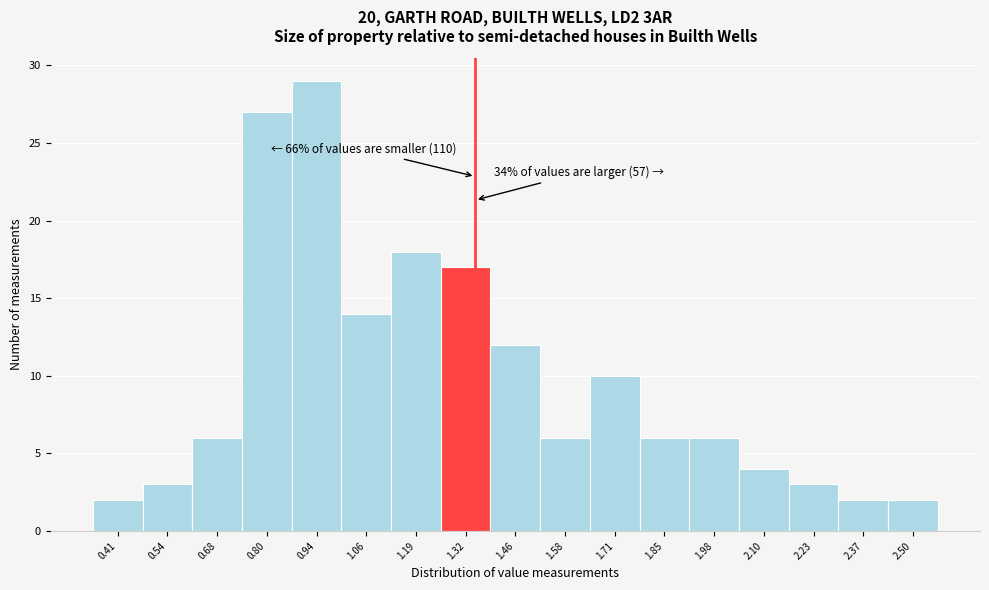

Over which range of the x-axis is the bar tallest?

0.87 to 1.00